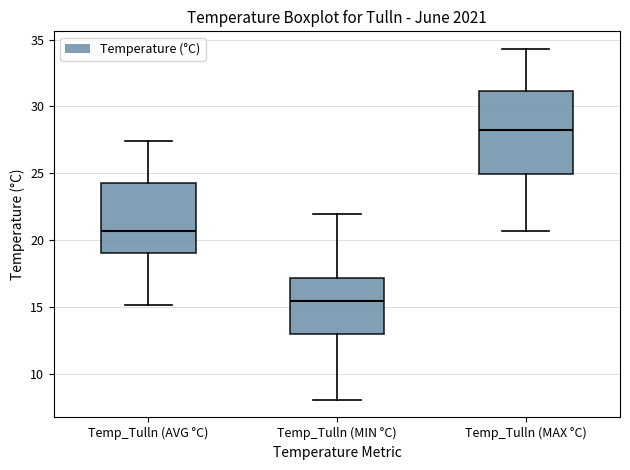

Which box's median line is the highest?

Temp_Tulln (MAX °C)